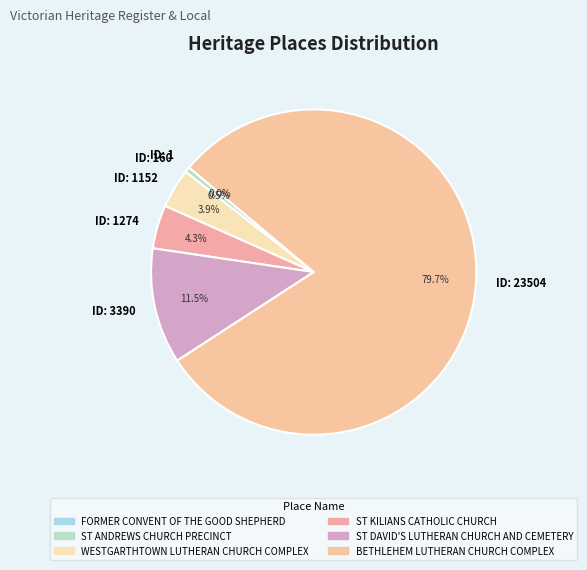

Is there a majority slice in this chart?

Yes